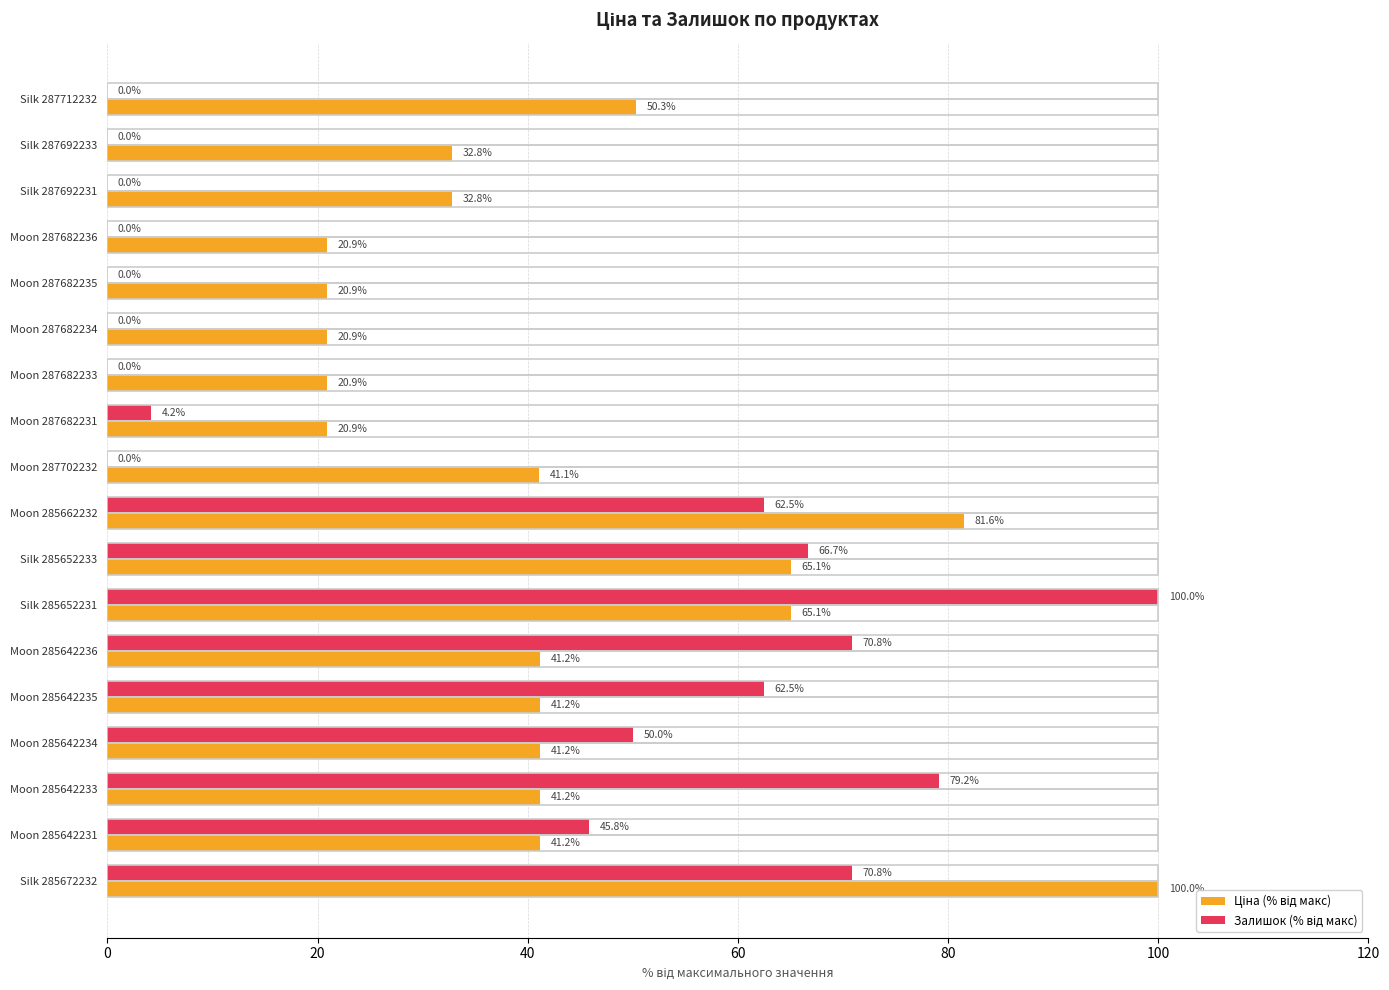

What is the total value across all series at Silk 287692231?

32.8